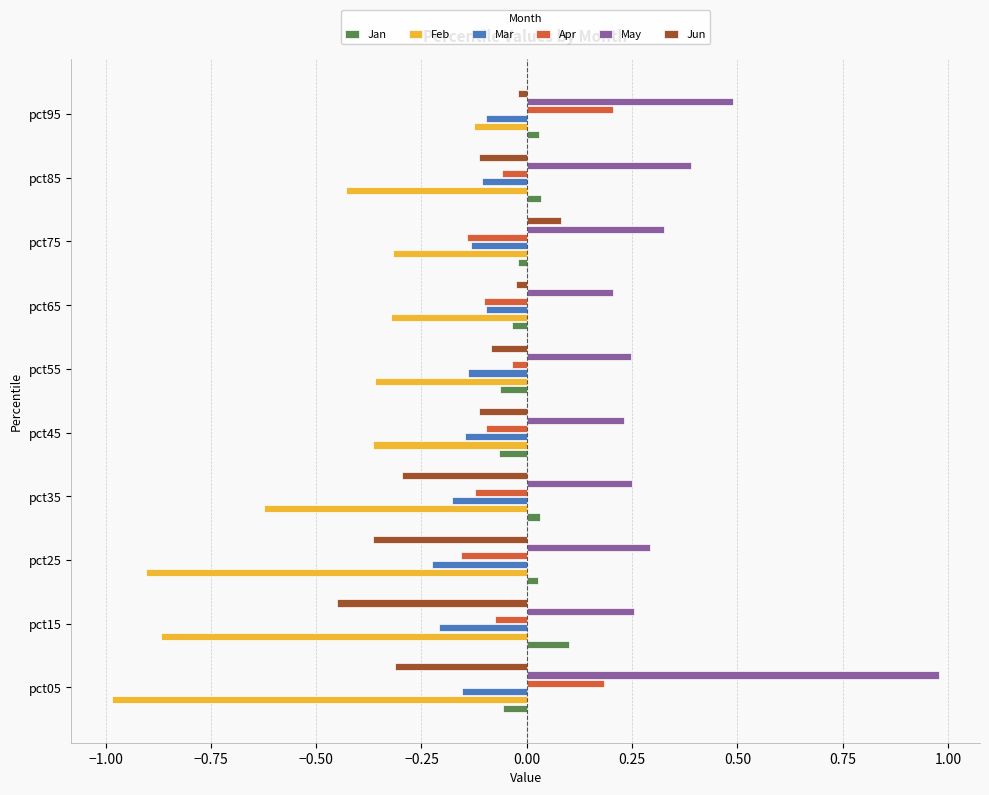

The value of Feb at pct15 is -0.9. True or false?

True